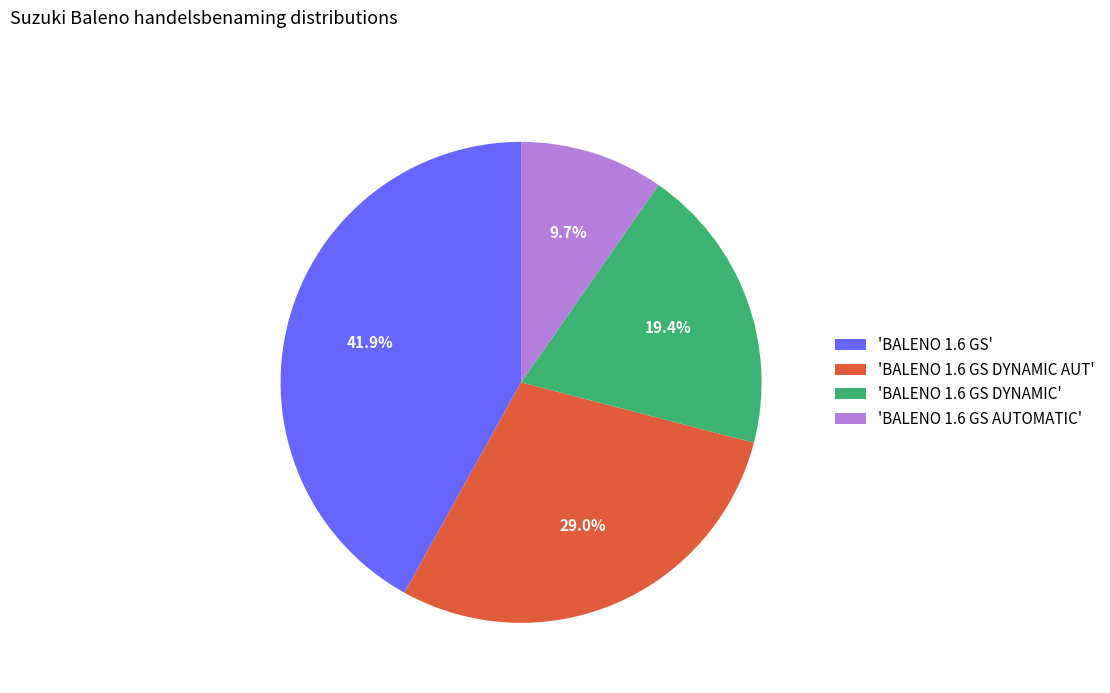

What percentage is NOT represented by 'BALENO 1.6 GS DYNAMIC'?

80.6%